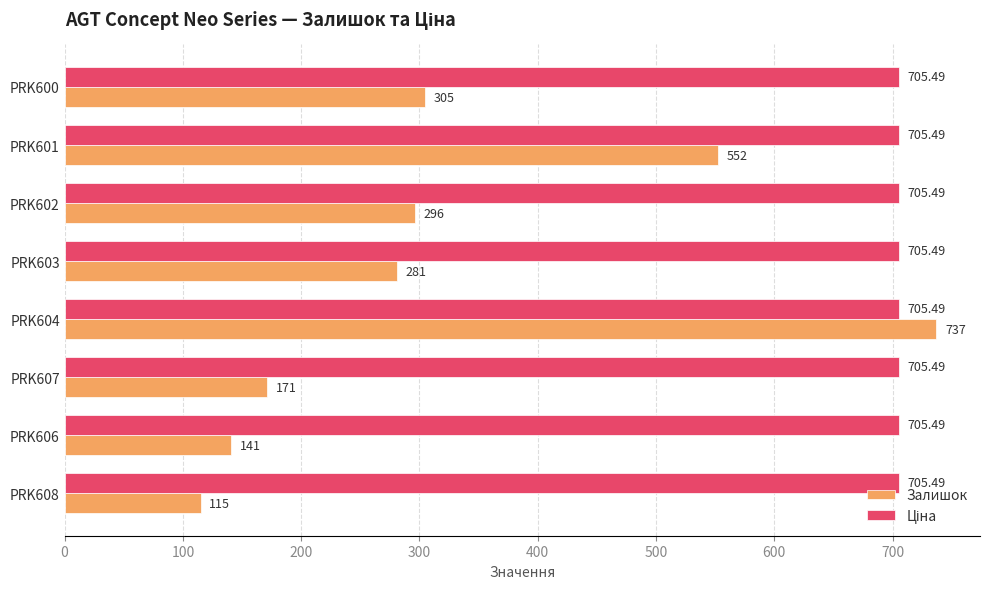

What is the average value of the Залишок series?

324.8